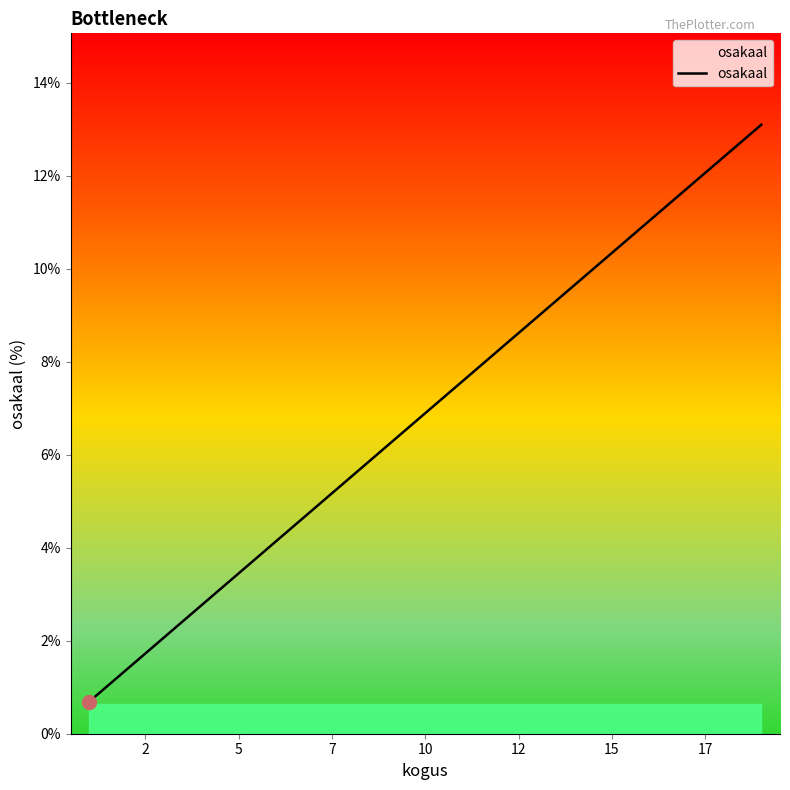

What is the minimum value shown in the chart?

0.7